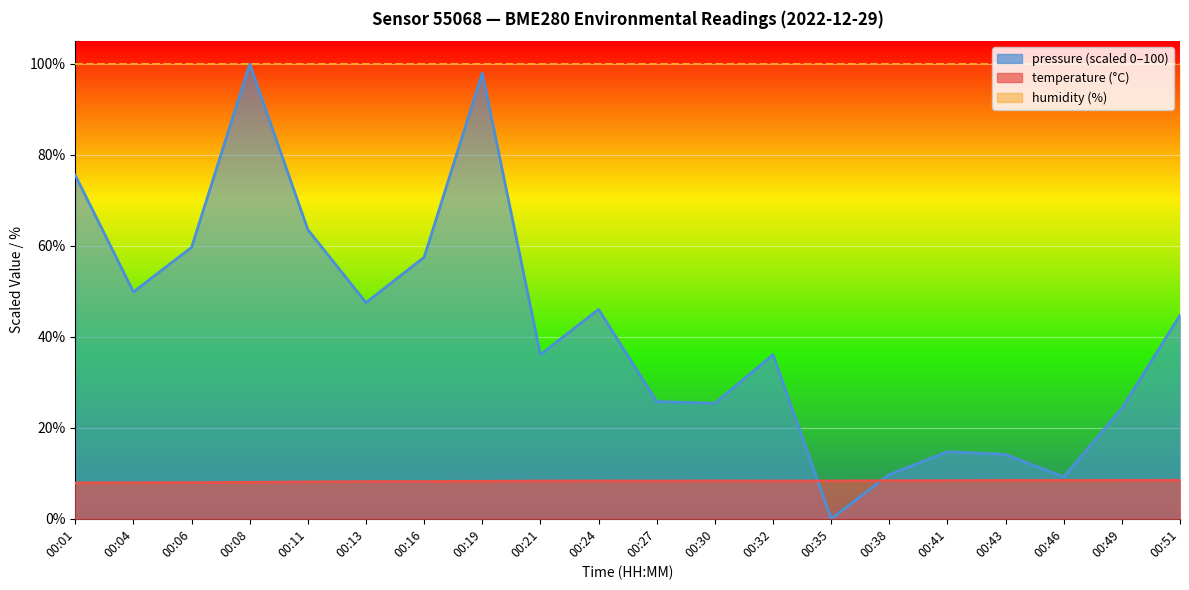

In pressure_norm, how many points are higher than both neighbors (excluding endpoints)?

5